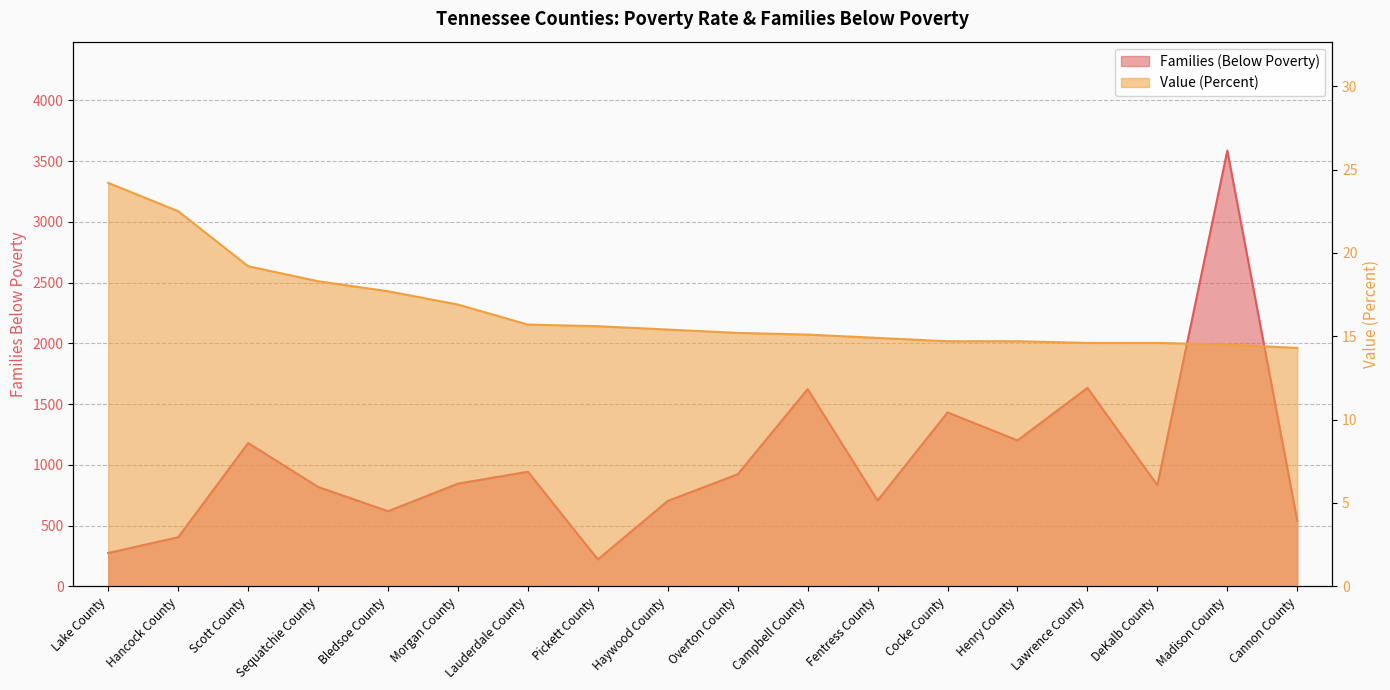

Reading left to right, what are all the values shown in this chart?

Families (Below Poverty): 274.0	404.0	1179.0	818.0	618.0	845.0	943.0	221.0	703.0	922.0	1623.0	706.0	1431.0	1201.0	1633.0	832.0	3586.0	539.0
Value (Percent): 24.2	22.5	19.2	18.3	17.7	16.9	15.7	15.6	15.4	15.2	15.1	14.9	14.7	14.7	14.6	14.6	14.5	14.3